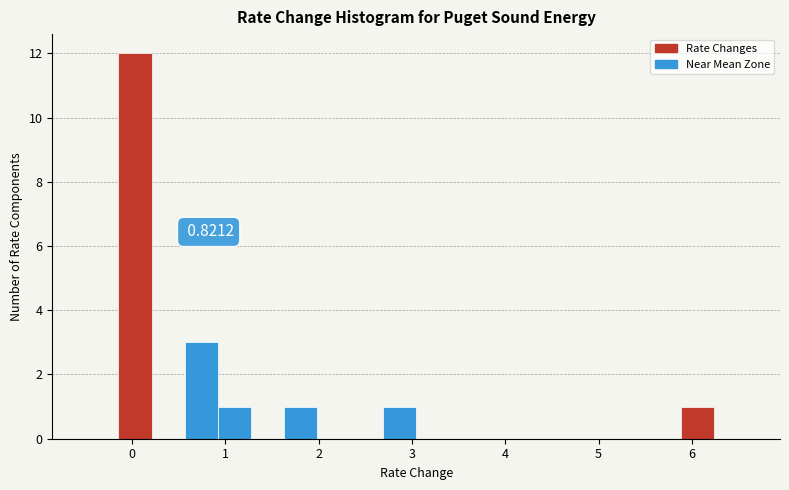

Around what value on the x-axis is the tallest bar? Give the approximate position of its centre, as read against the axis.

0.0